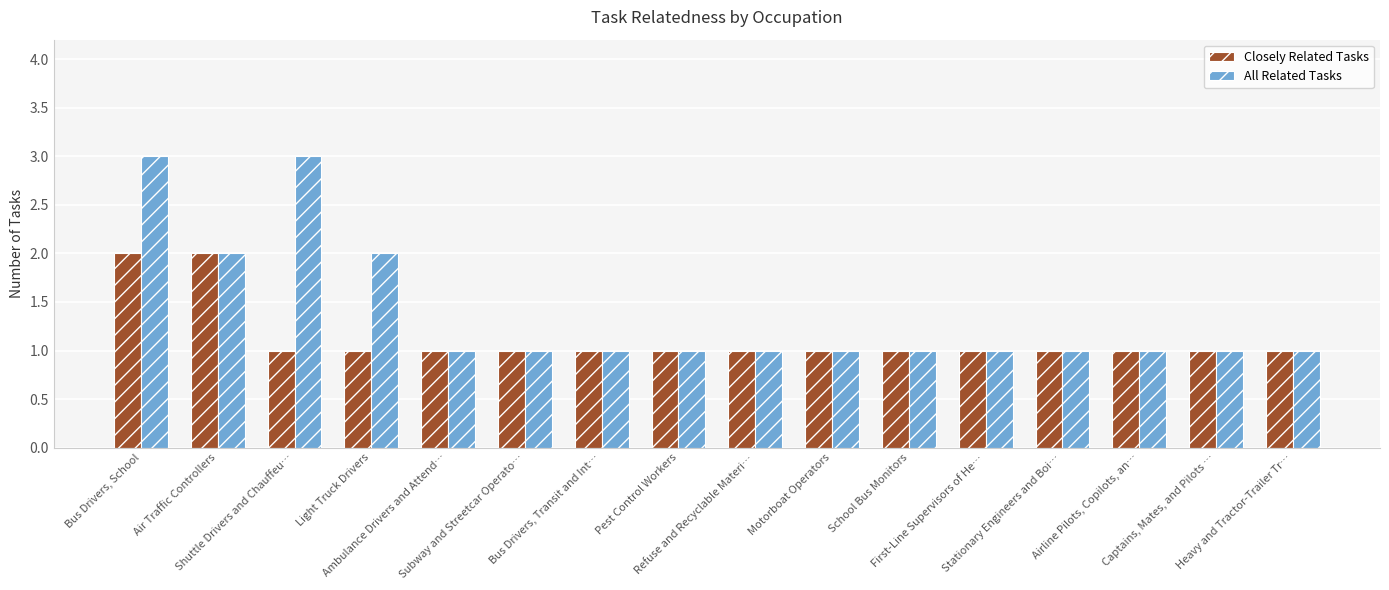

What is the maximum value for All Related Tasks?

3